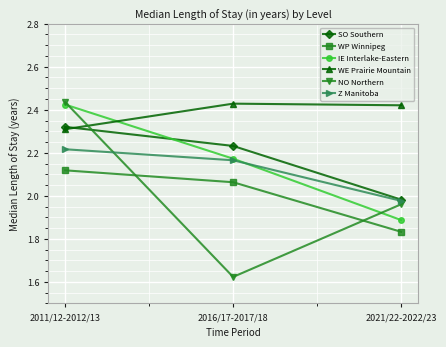

Which label corresponds to the smallest value in the chart?

2016/17-2017/18